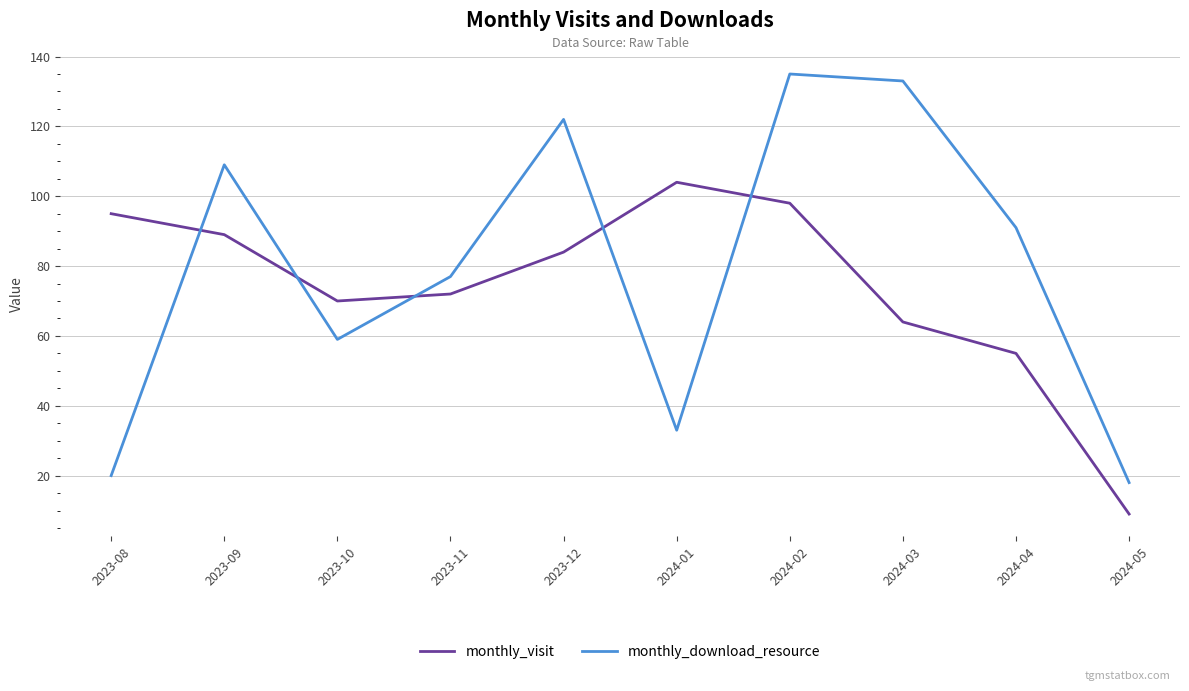

At which label does monthly_download_resource reach its peak?

2024-02